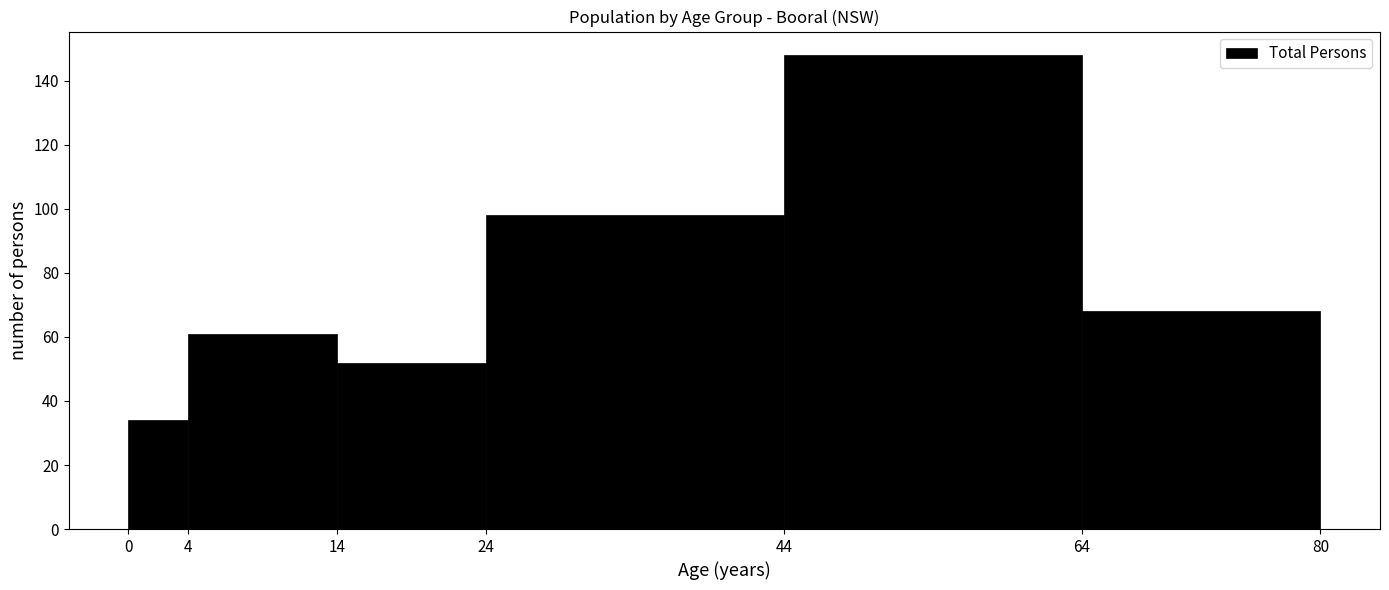

Which range on the x-axis has the tallest bar?

44 to 64